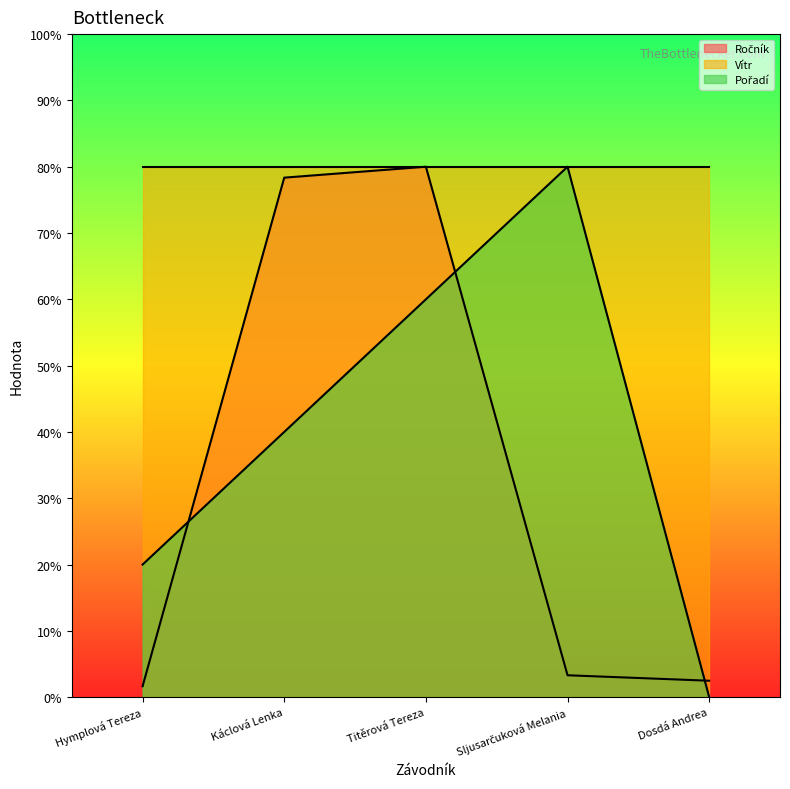

The Pořadí series shows 80.0 at Sljusarčuková Melania. True or false?

True